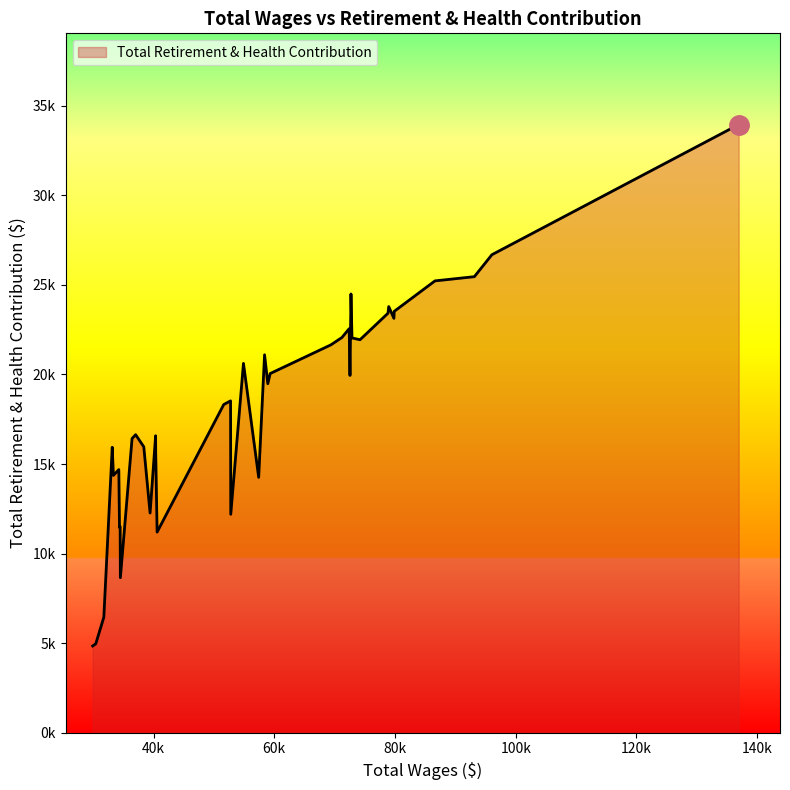

How many interior local peaks (higher than both neighbors) does the data have?

11